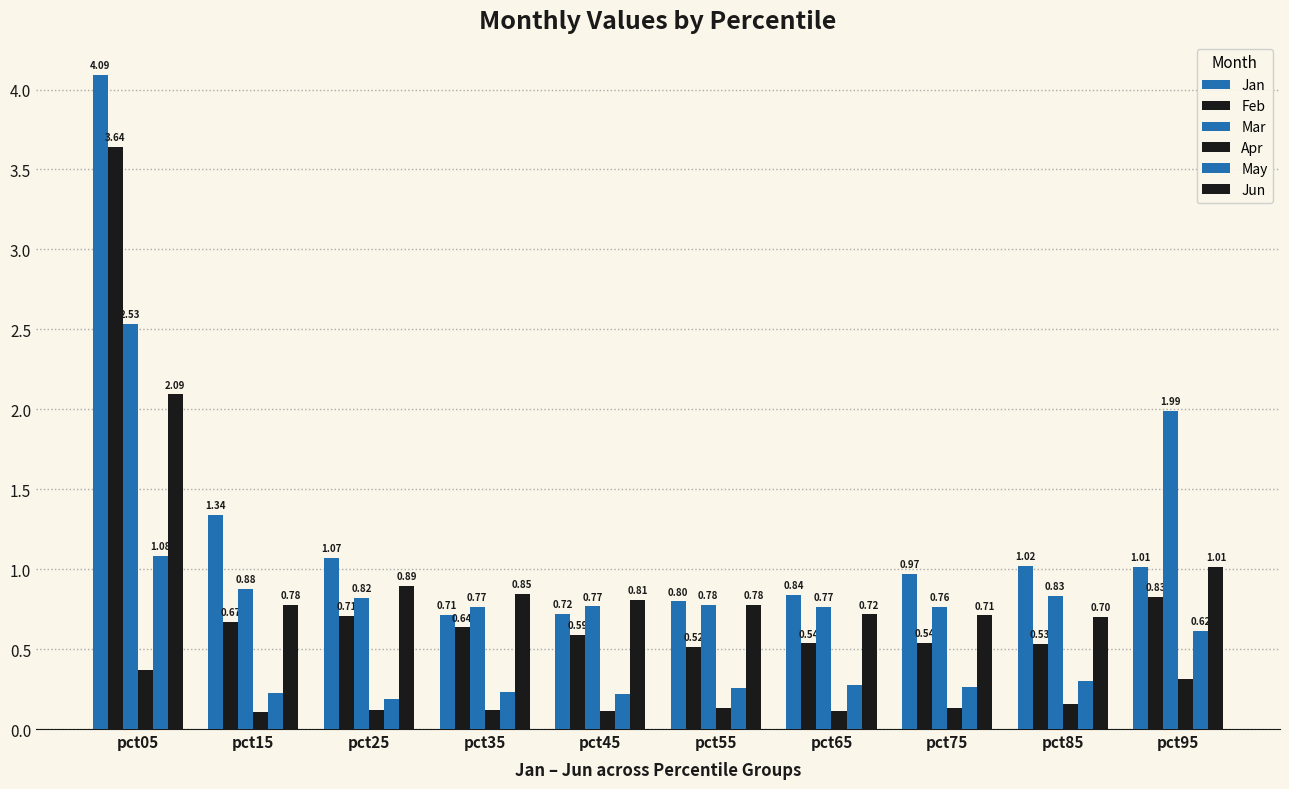

How many bars are there in total?

60